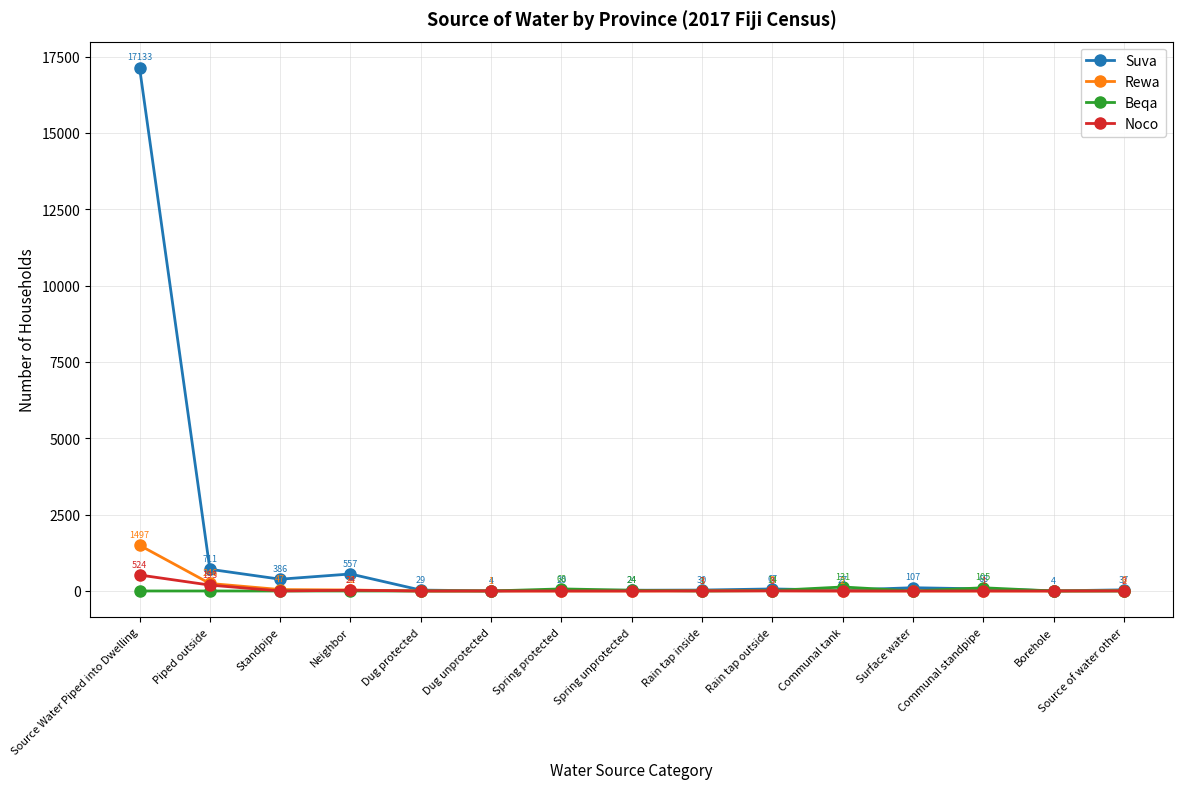

What are all the series names shown in the legend?

Suva, Rewa, Beqa, Noco